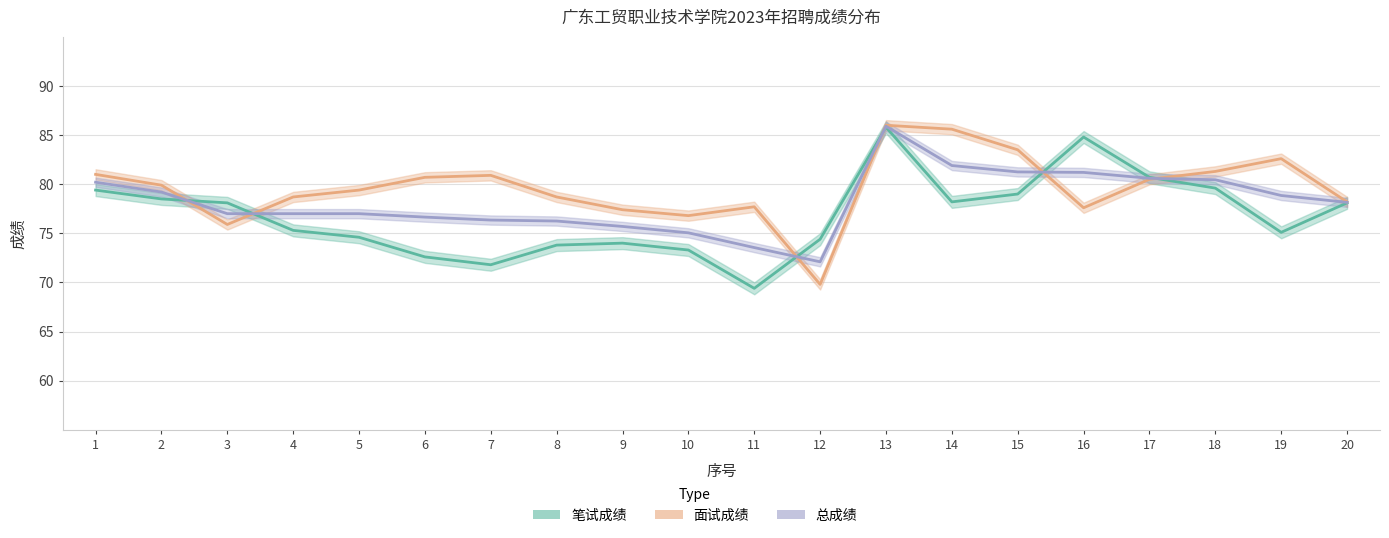

Reading left to right, extract all data points from this chart.

笔试成绩: 79.4	78.5	78.1	75.3	74.6	72.6	71.8	73.8	74.0	73.3	69.4	74.4	85.8	78.2	79.0	84.8	80.7	79.6	75.1	78.1
面试成绩: 81.0	79.9	75.9	78.7	79.4	80.7	80.9	78.7	77.4	76.8	77.7	69.8	86.0	85.6	83.5	77.6	80.5	81.3	82.6	78.2
总成绩: 80.2	79.2	77.0	77.0	77.0	76.7	76.3	76.2	75.7	75.0	73.5	72.1	85.9	81.9	81.2	81.2	80.6	80.5	78.8	78.2